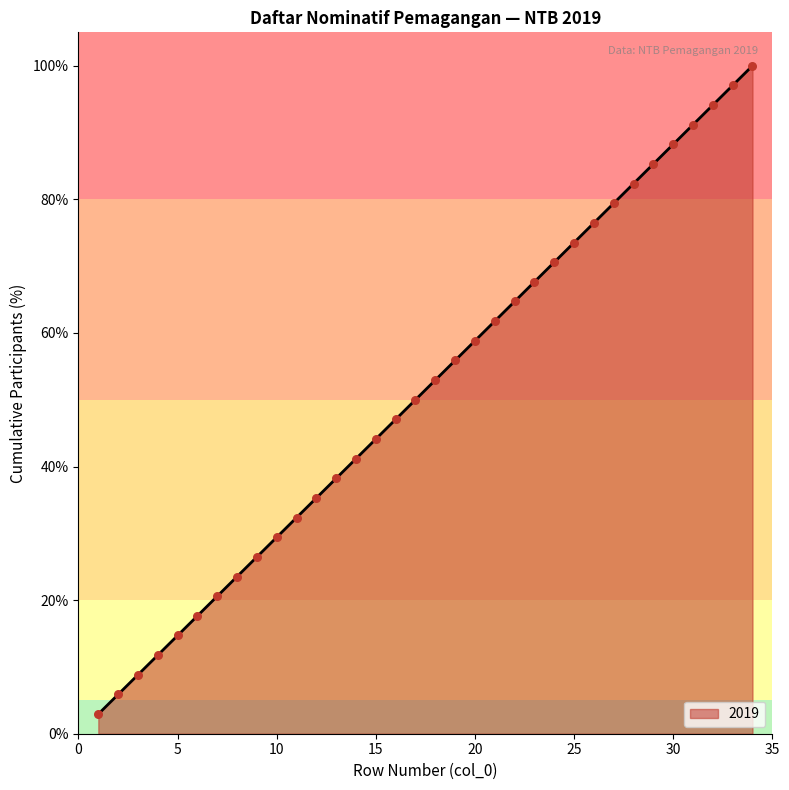

What is the difference between the maximum and minimum values?

97.1